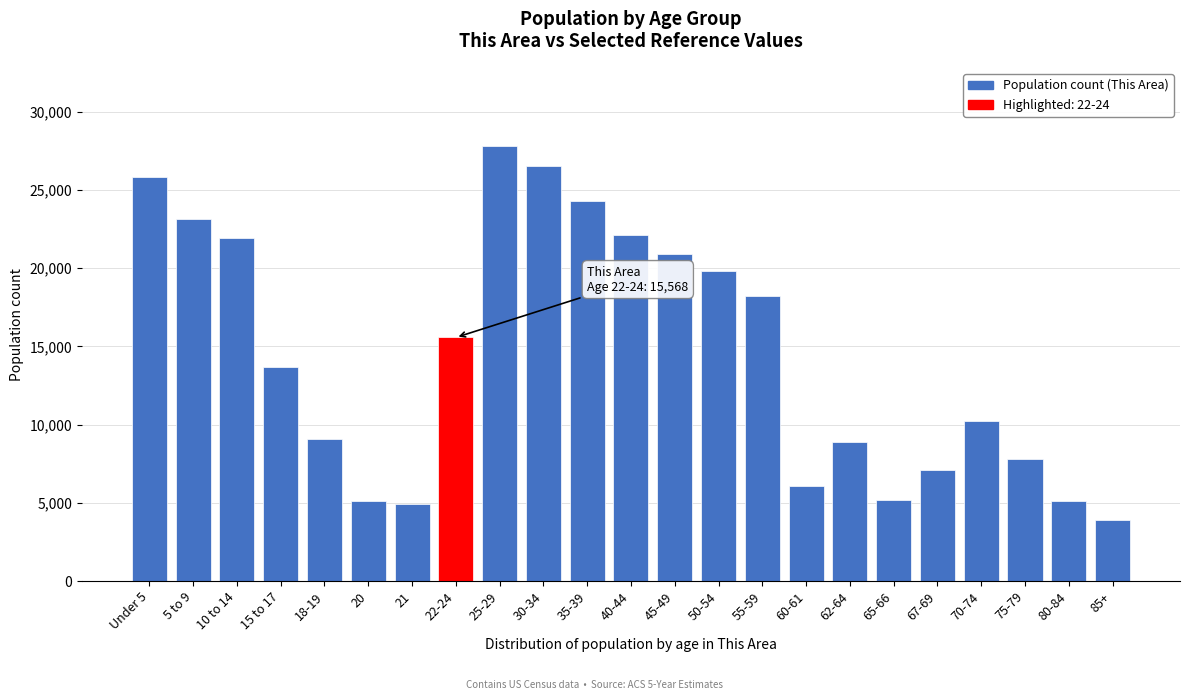

What is the maximum value shown in the chart?

27800